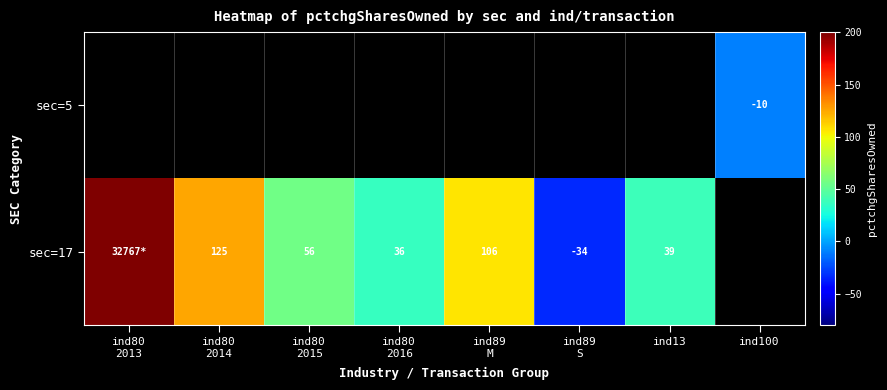

The value of sec=17 at ind13 is 39. True or false?

True